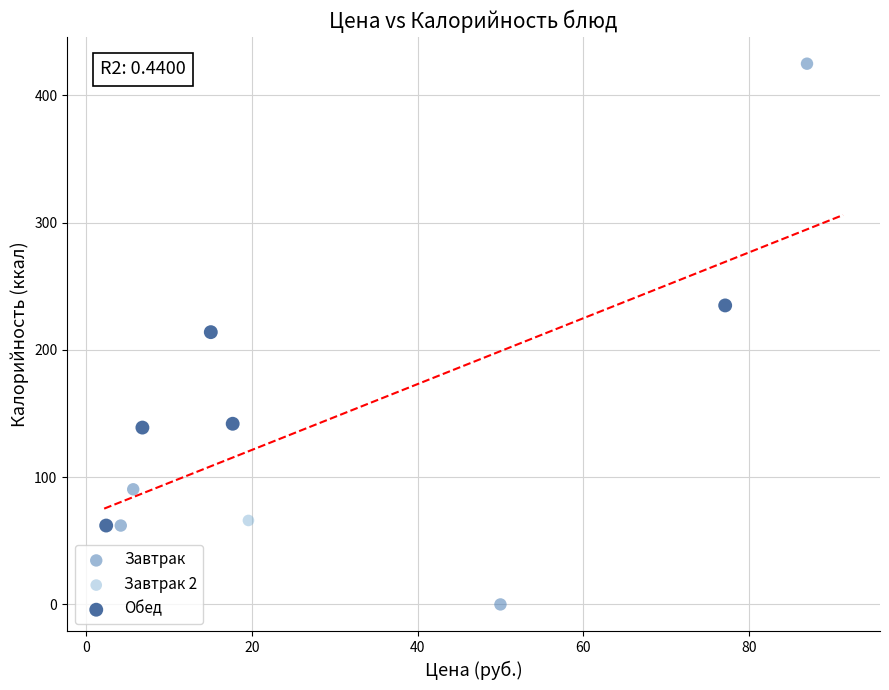

Which series contains the highest Y value?

Завтрак